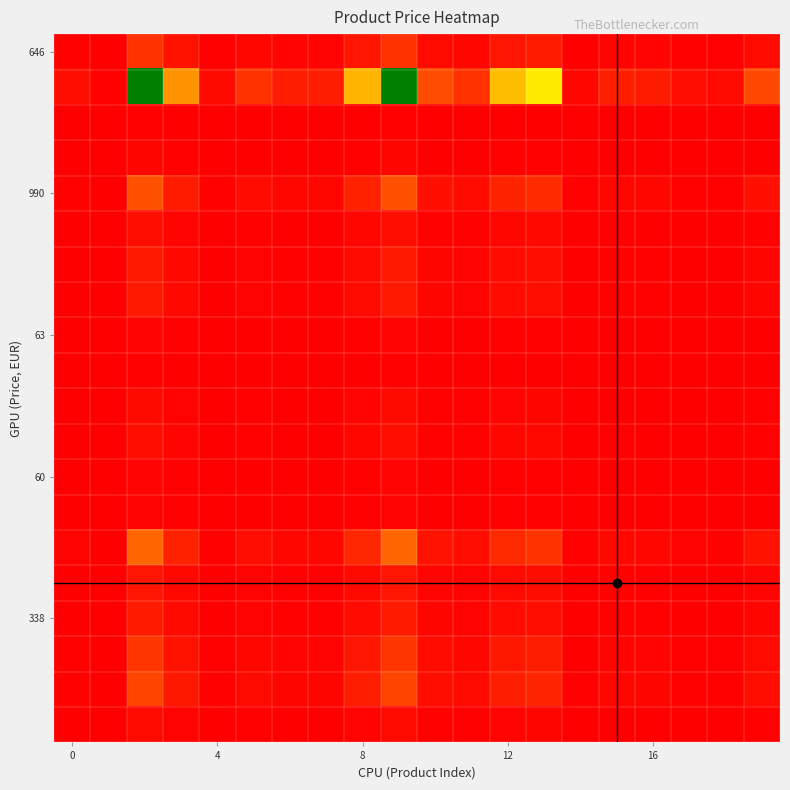

What is the greatest value displayed?

159.8